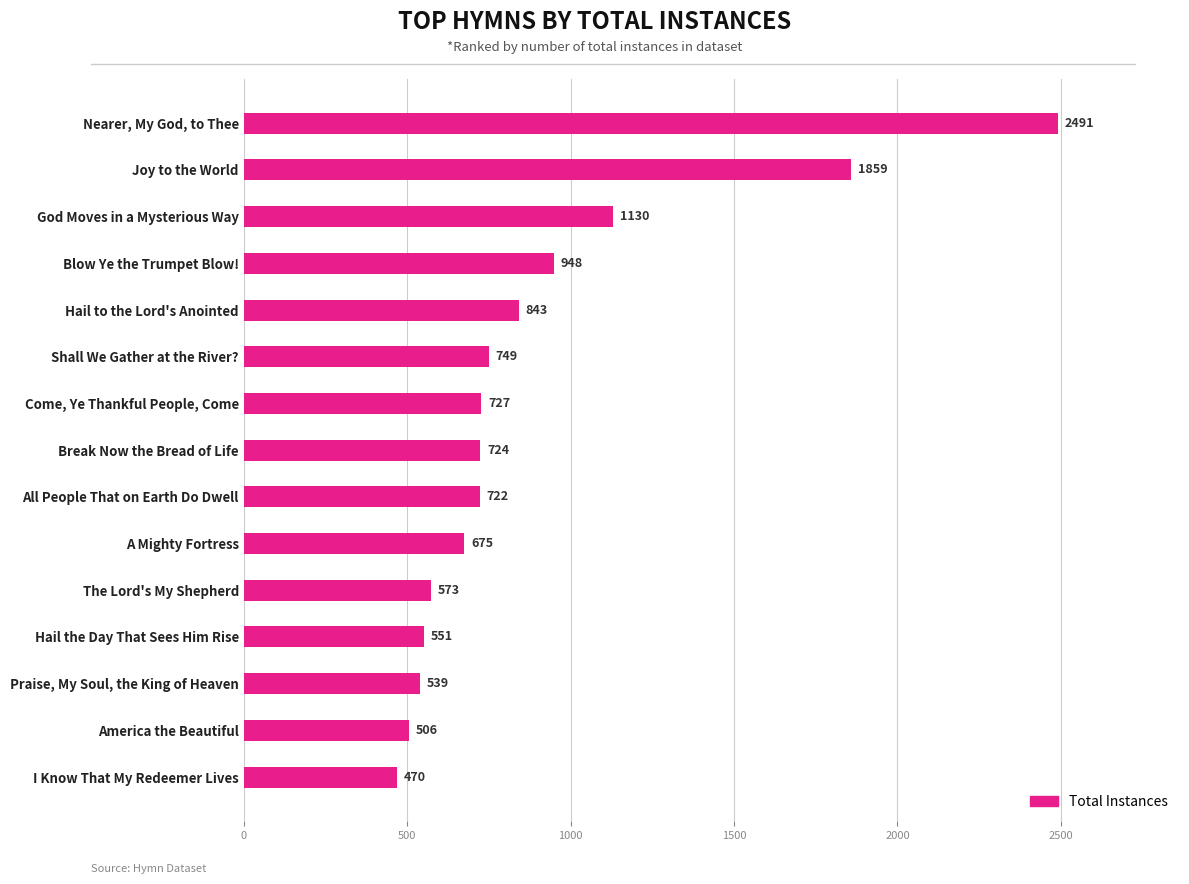

Rank the categories by value from lowest to highest.

I Know That My Redeemer Lives, America the Beautiful, Praise, My Soul, the King of Heaven, Hail the Day That Sees Him Rise, The Lord's My Shepherd, A Mighty Fortress, All People That on Earth Do Dwell, Break Now the Bread of Life, Come, Ye Thankful People, Come, Shall We Gather at the River?, Hail to the Lord's Anointed, Blow Ye the Trumpet Blow!, God Moves in a Mysterious Way, Joy to the World, Nearer, My God, to Thee